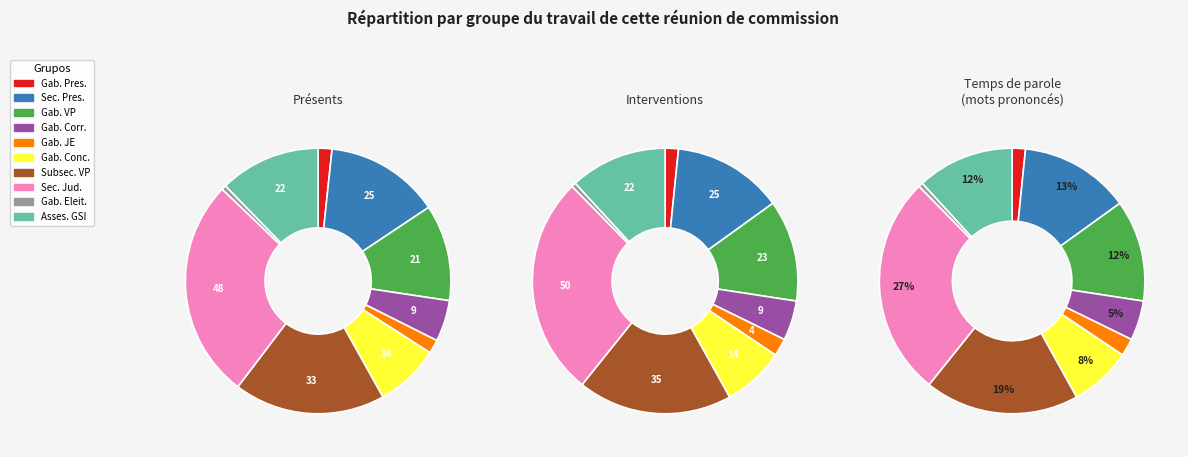

To the nearest percent, what is the combined percentage of 7 and 4?

29%